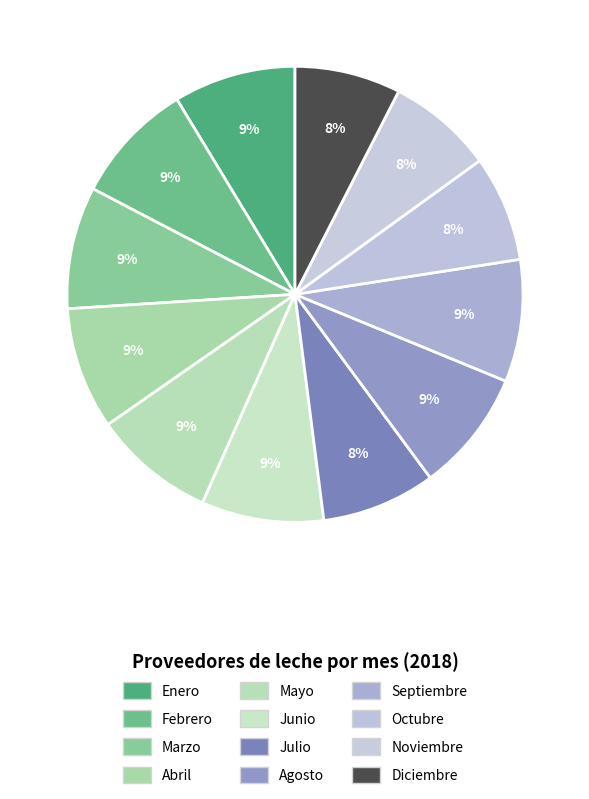

Count the number of slices in the pie.

12